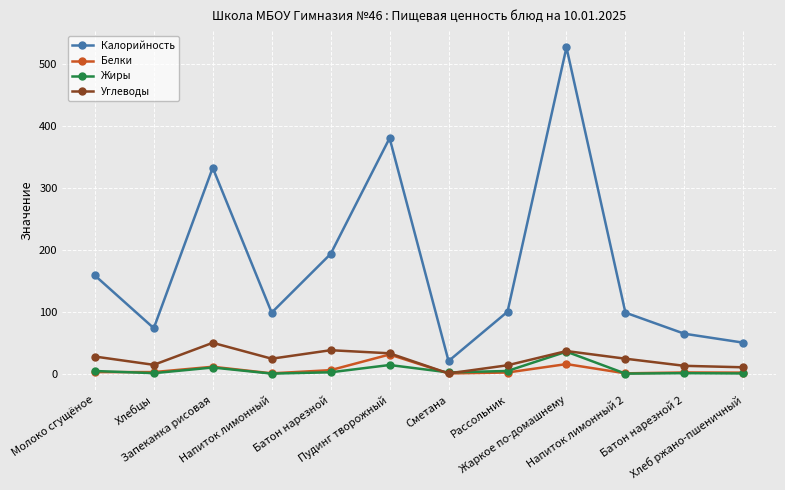

Which series has the largest total across all categories?

Калорийность